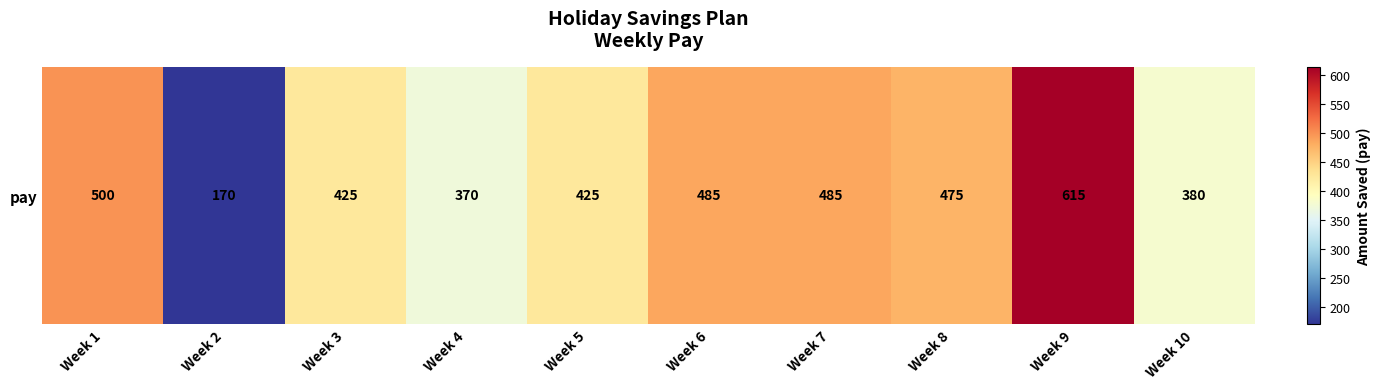

Which label corresponds to the smallest value in the chart?

Week 2